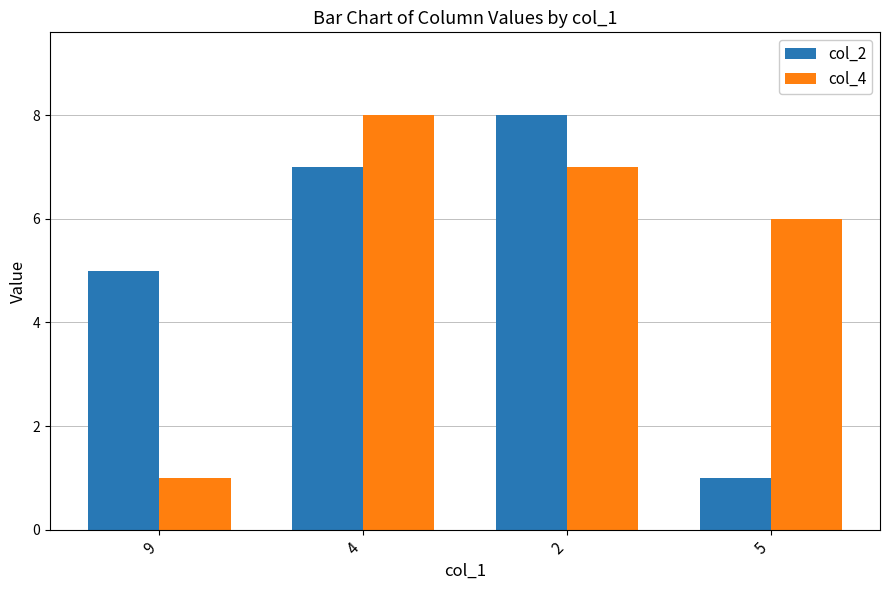

Which series has the largest total across all categories?

col_4